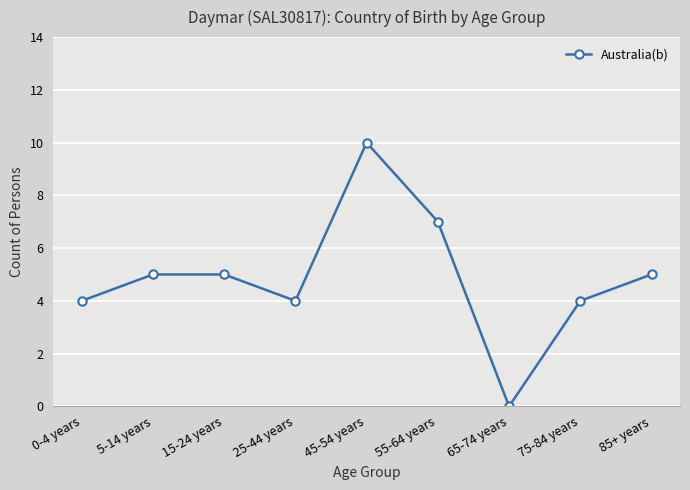

Reading left to right, extract all data points from this chart.

0-4 years=4	5-14 years=5	15-24 years=5	25-44 years=4	45-54 years=10	55-64 years=7	65-74 years=0	75-84 years=4	85+ years=5